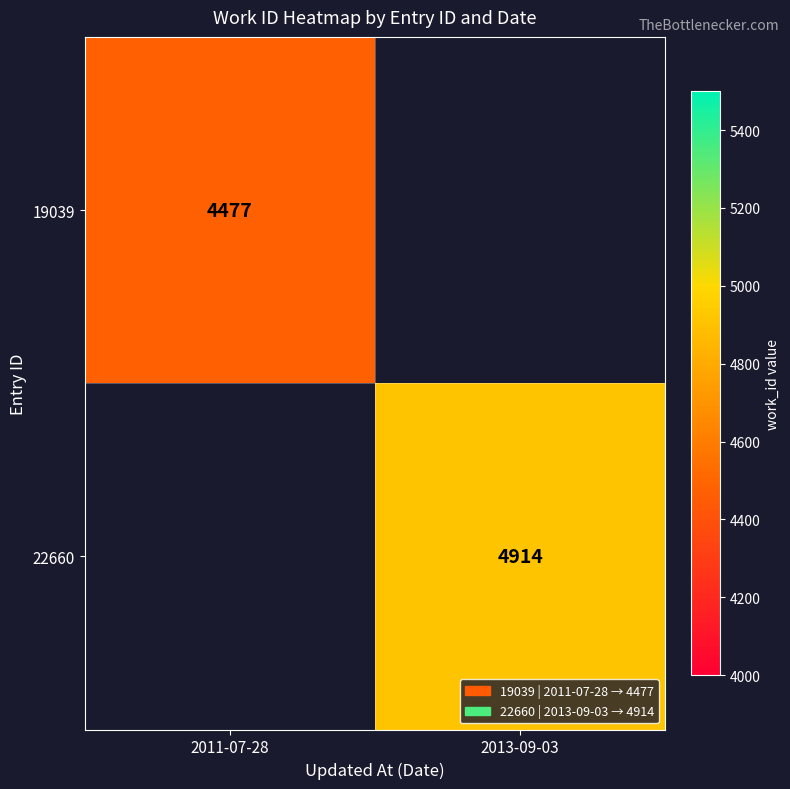

The value of 22660 at 2013-09-03 is 4914. True or false?

True